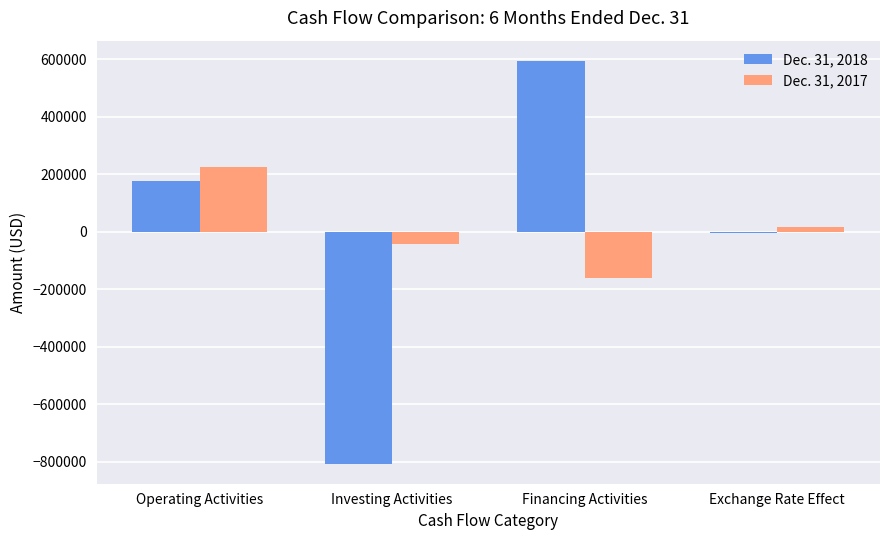

At which category does the chart reach its minimum across all series?

Investing Activities